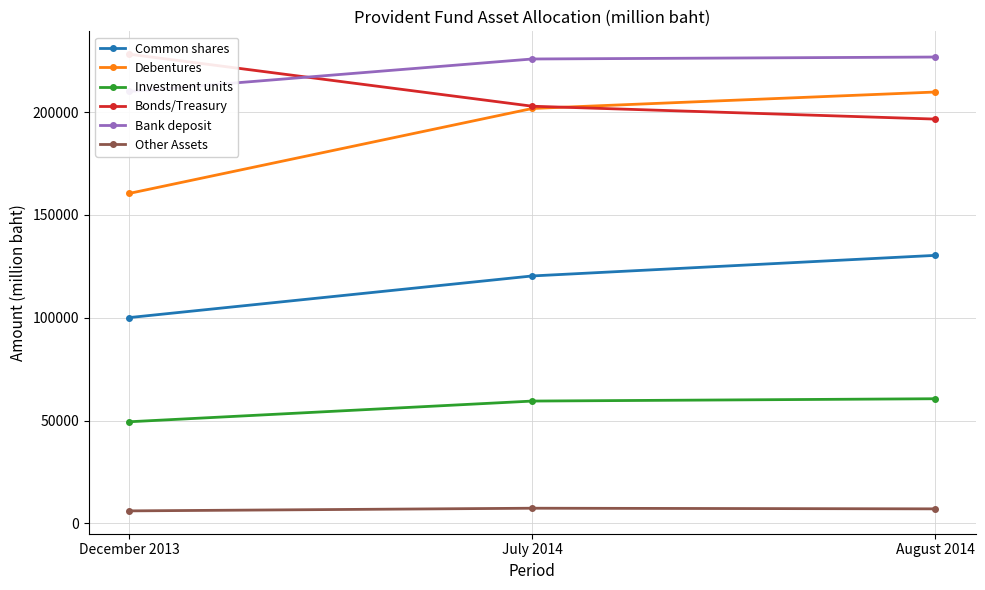

Rank the categories by Other Assets value from lowest to highest.

December 2013, August 2014, July 2014